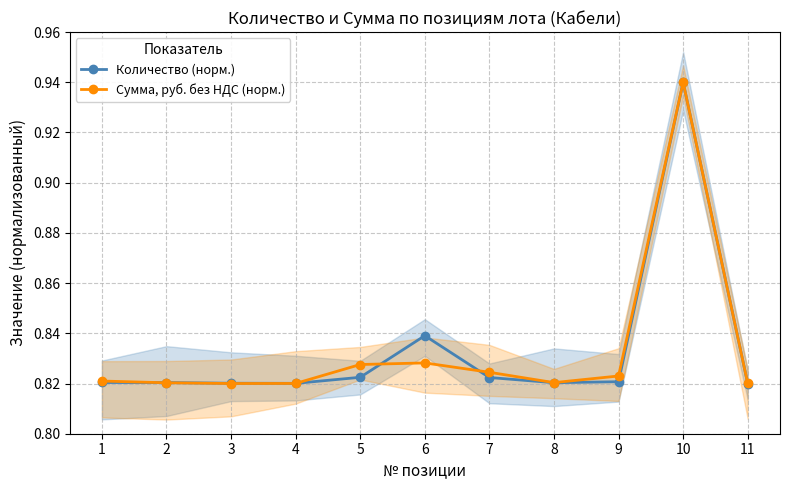

Where do Количество (норм.) and Сумма, руб. без НДС (норм.) first cross each other?

1 and 2